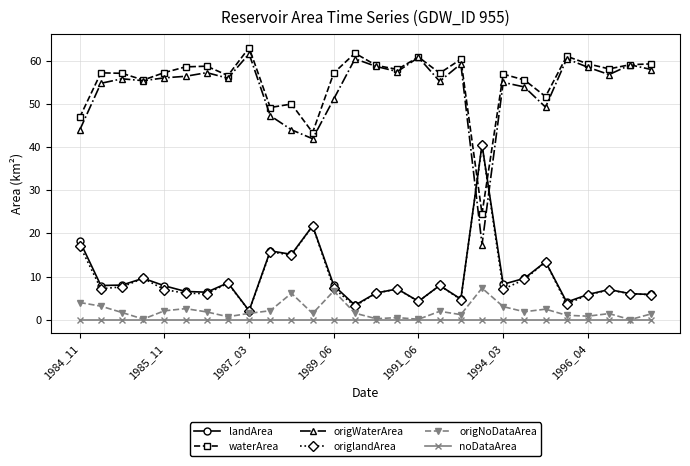

What is the value of the waterArea point at the 7th from the left?

58.7